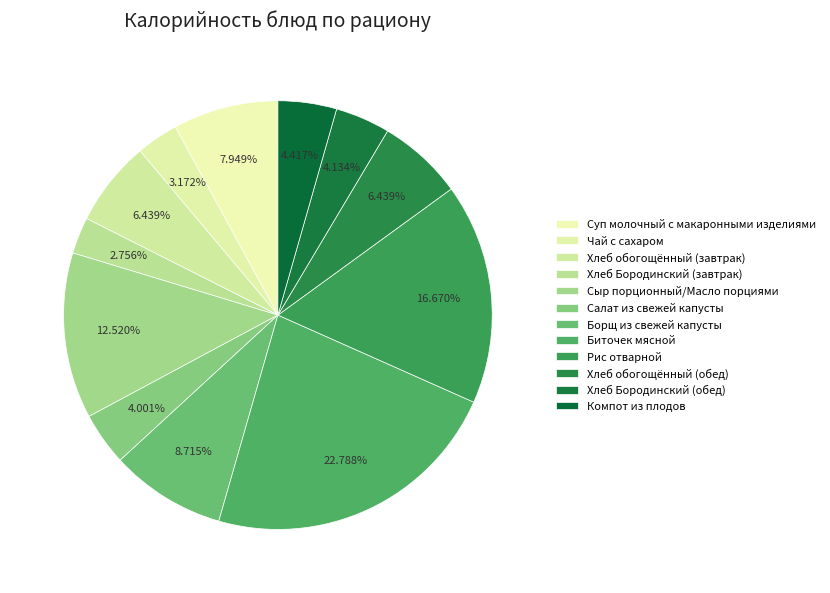

How many segments does this pie chart have?

12